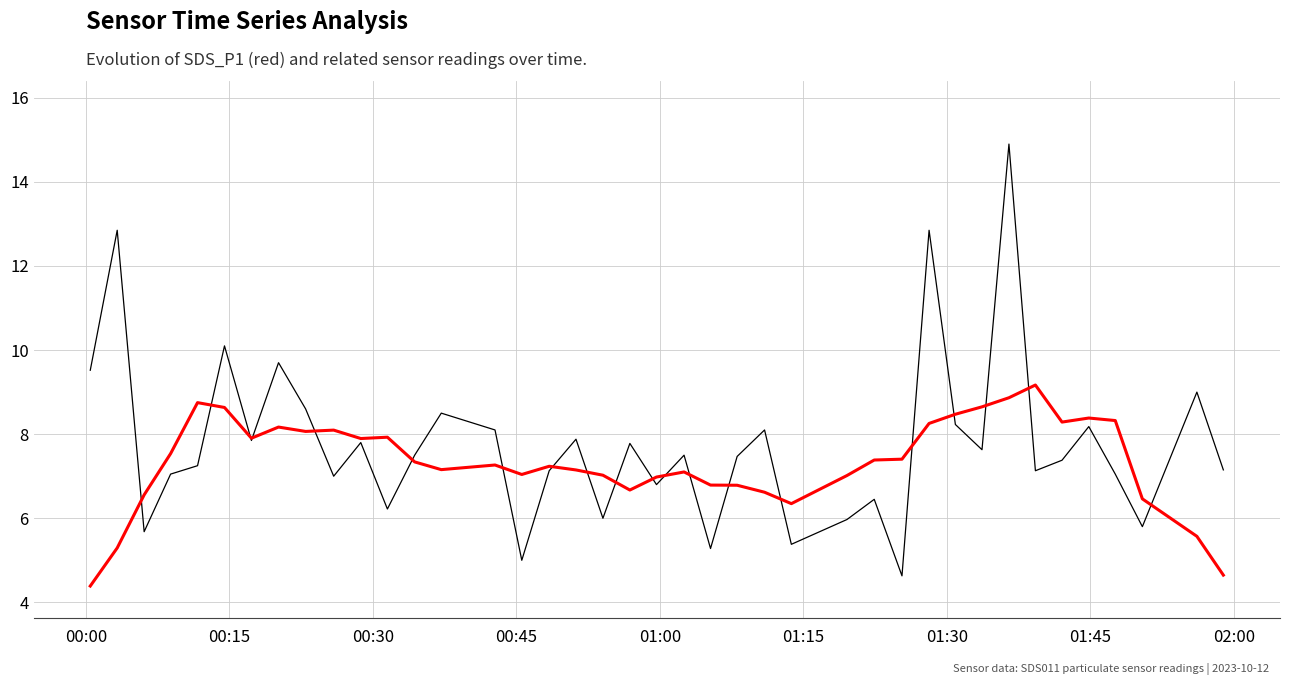

What is the smallest value displayed?

4.4